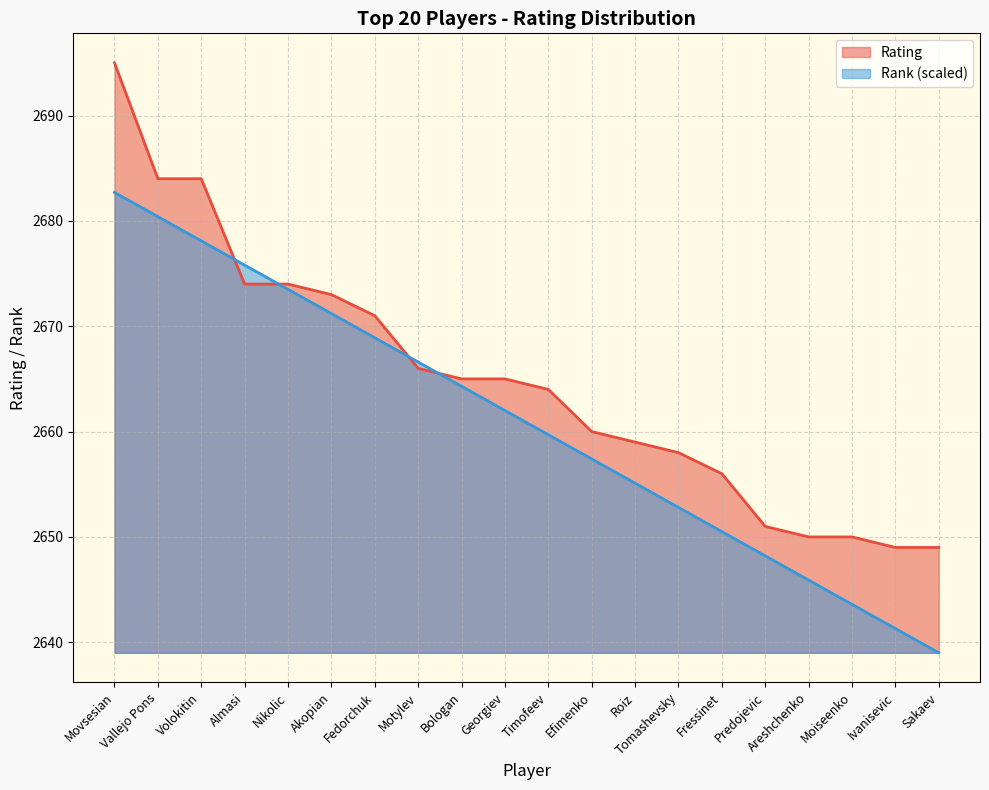

True or false: Rating has a value of 2684.0 at Volokitin.

True